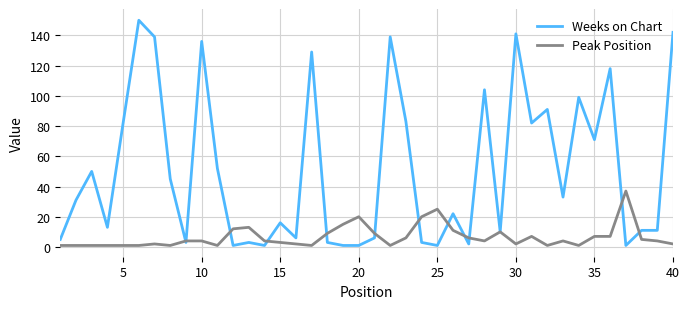

Does the chart display data point markers on the line(s)?

No